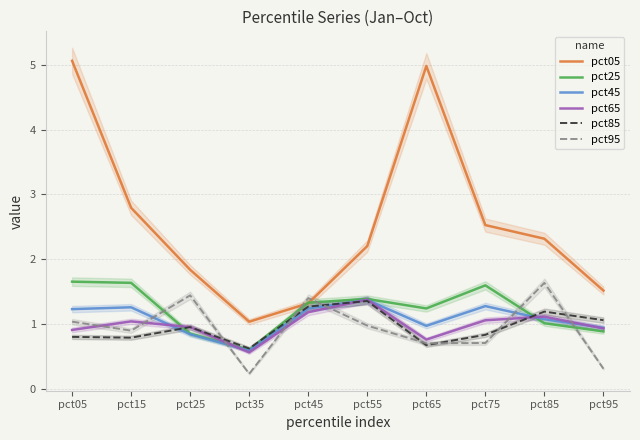

How many lines are shown in the chart?

6